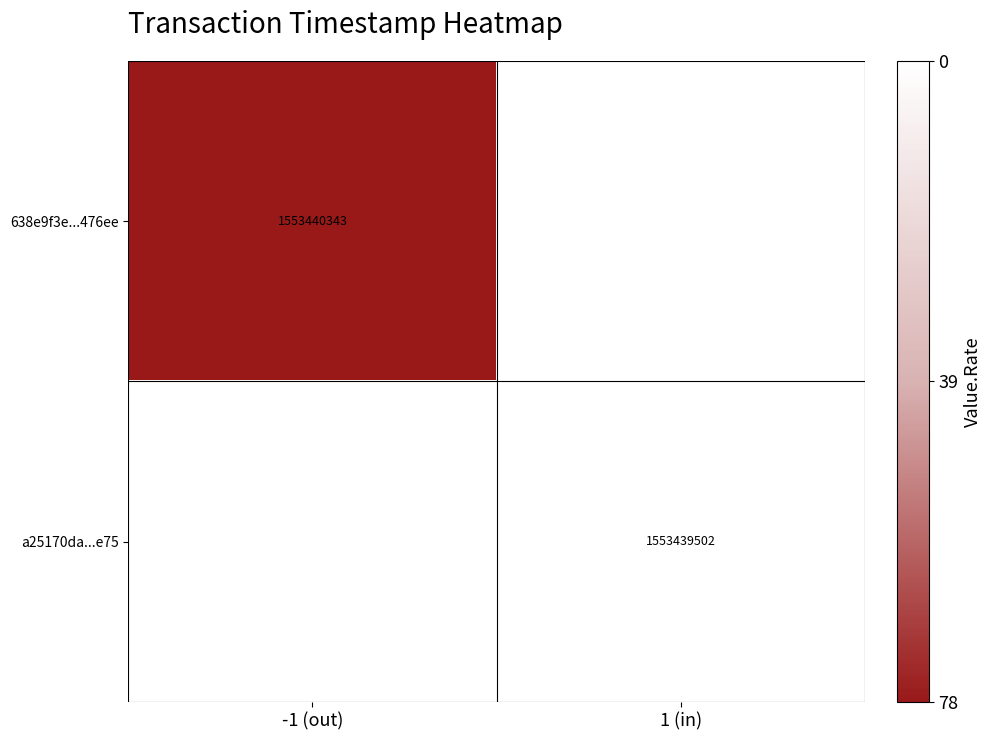

Is it true that 638e9f3e...476ee equals 1553440343 at -1 (out)?

True